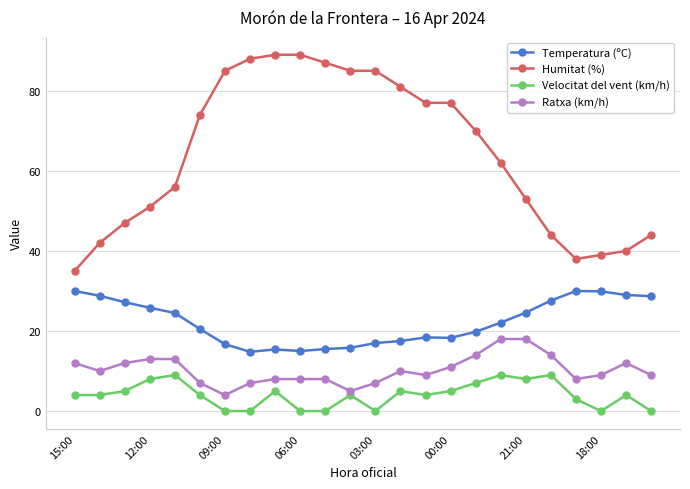

True or false: Velocitat del vent (km/h) and Humitat (%) cross at least once.

False